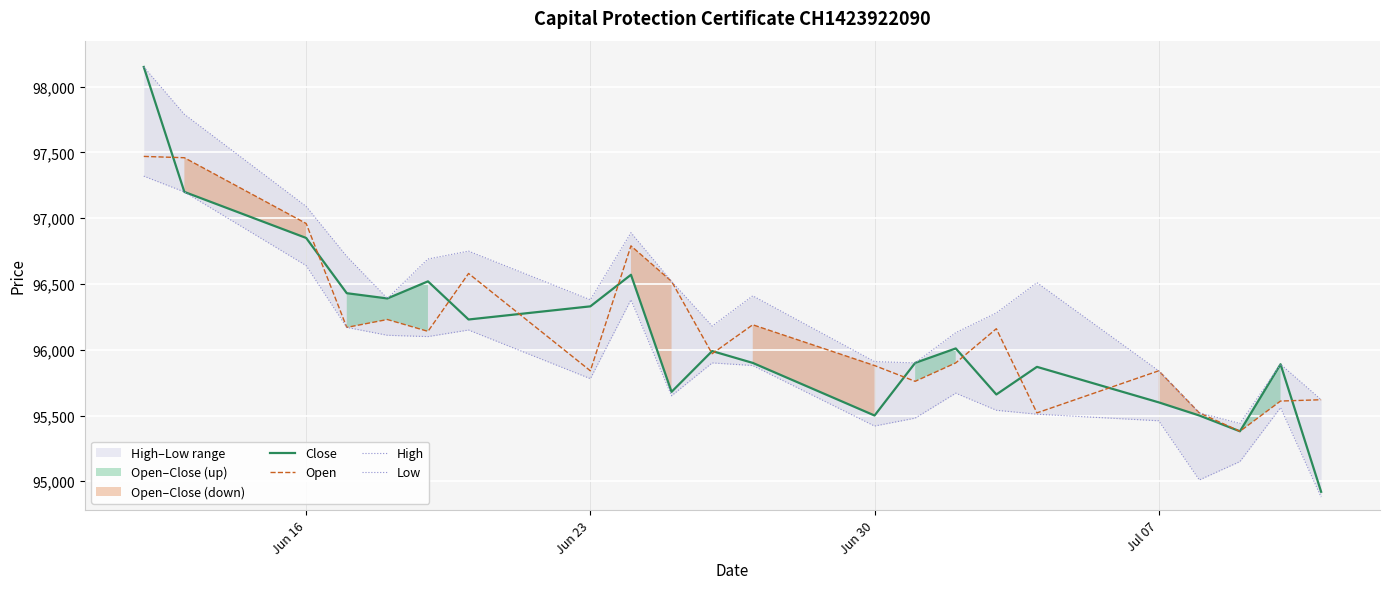

True or false: Low and High intersect in this chart.

False